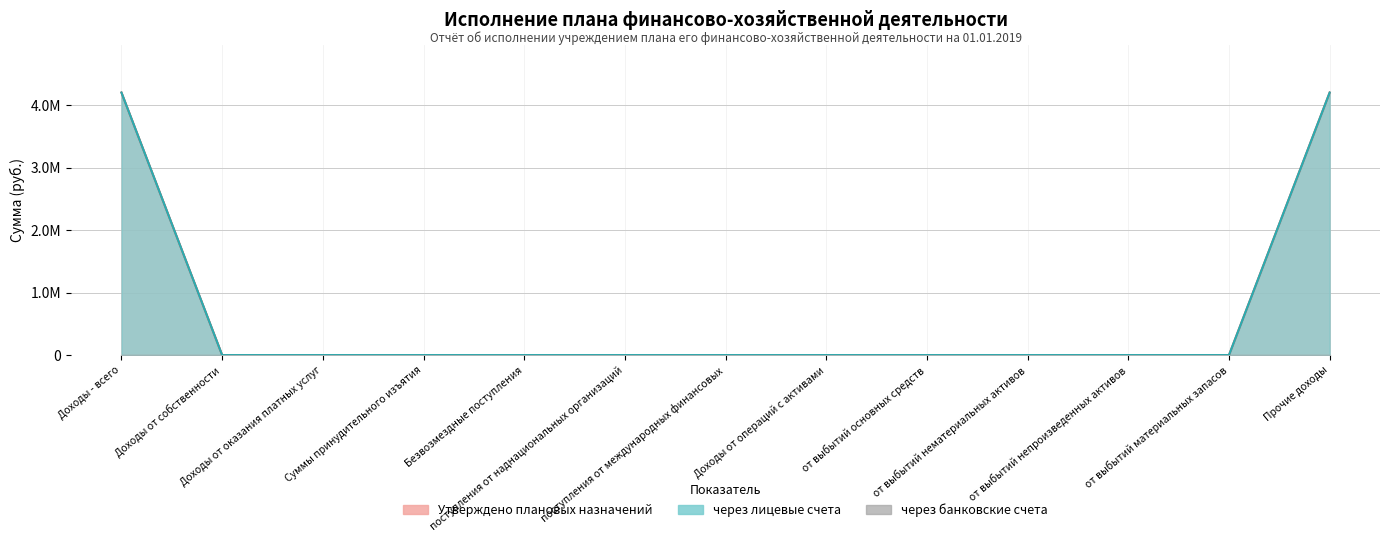

Where is Утверждено плановых назначений nearest to the value 2100654?

Доходы от собственности